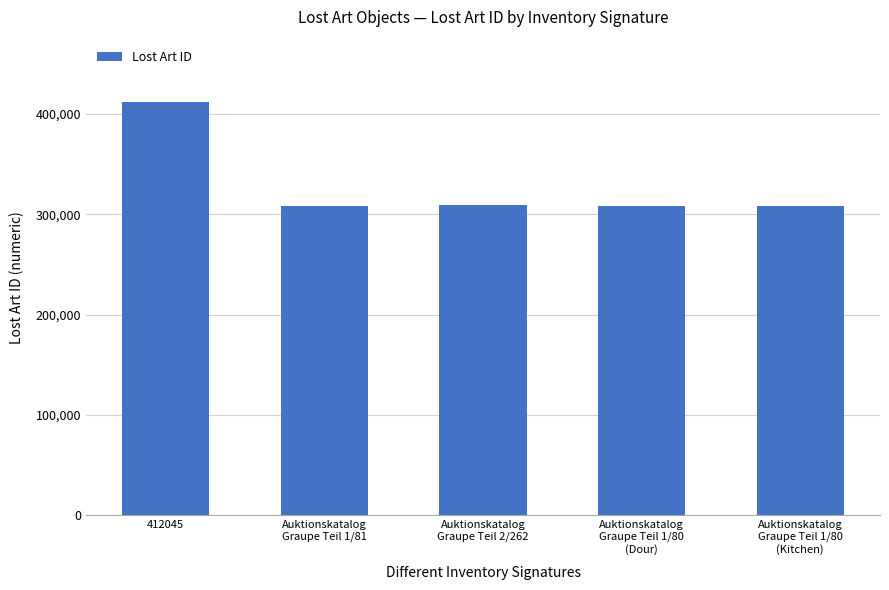

Does the chart contain stacked bars?

No